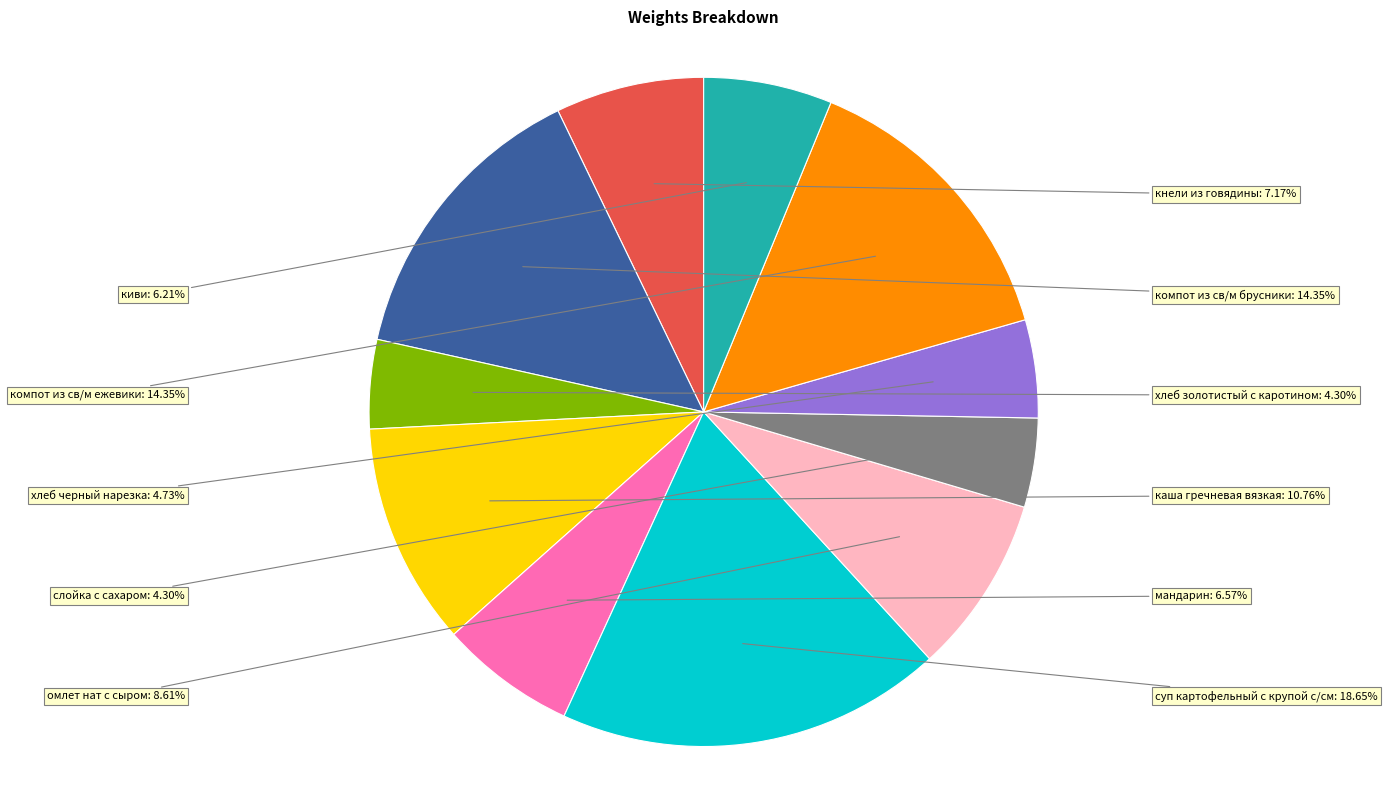

Is there a majority slice in this chart?

No